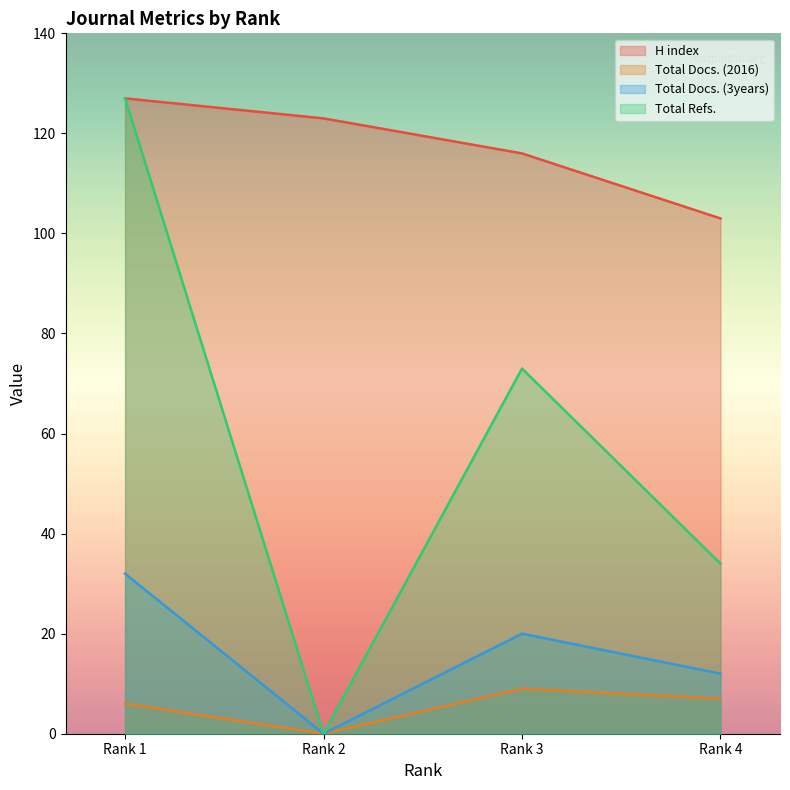

At which category is the sum across all series the highest?

Rank 1